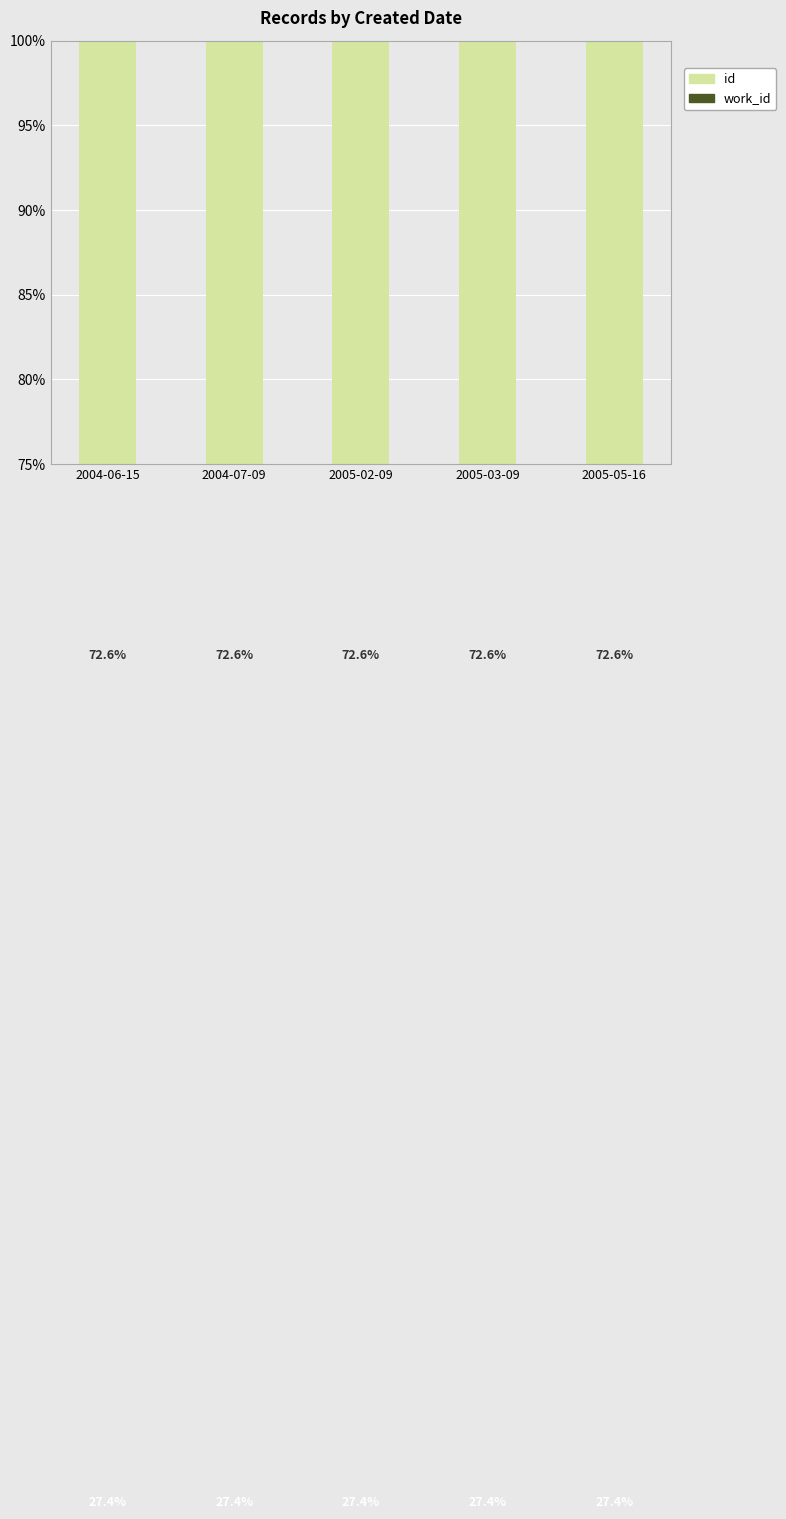

Count the id values in the range 72 to 73.

5